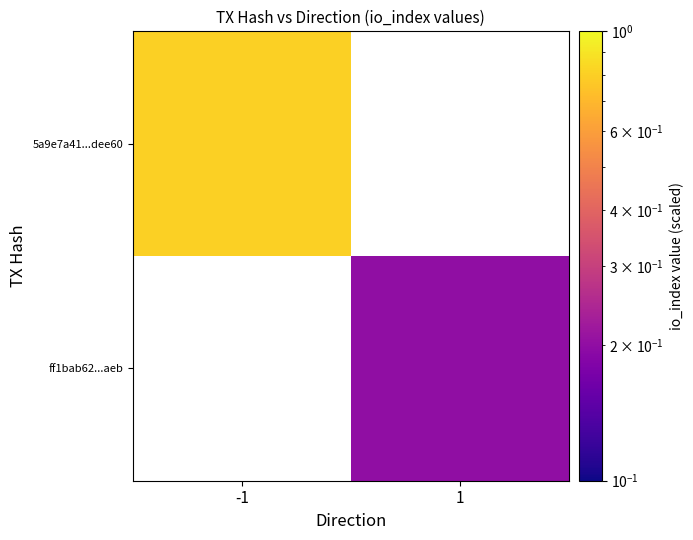

What is the maximum value shown in the chart?

0.8